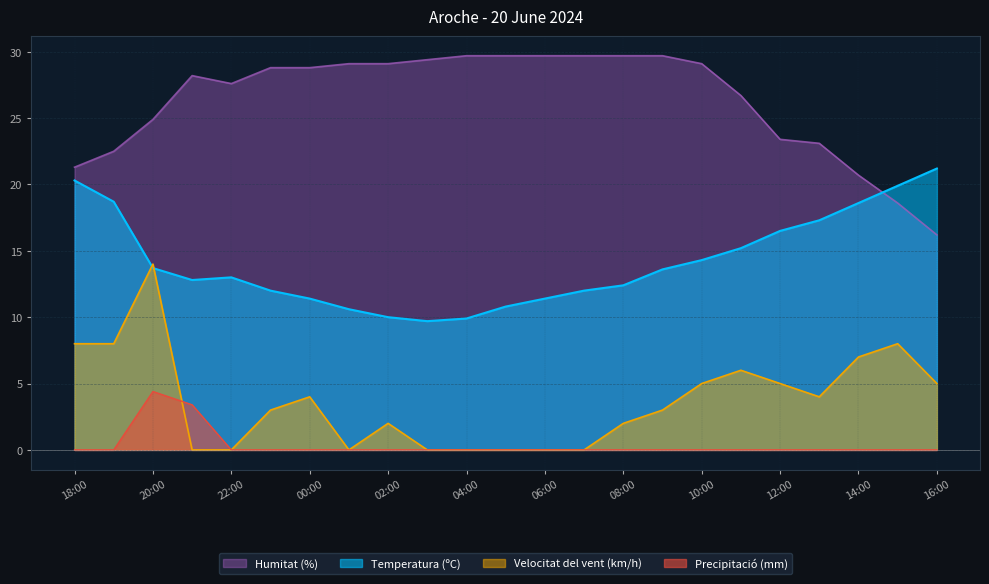

Does the chart have visible grid lines?

Yes